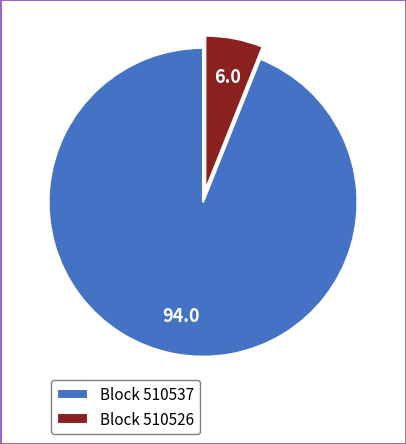

True or false: Block 510537 accounts for 99% of the total.

False